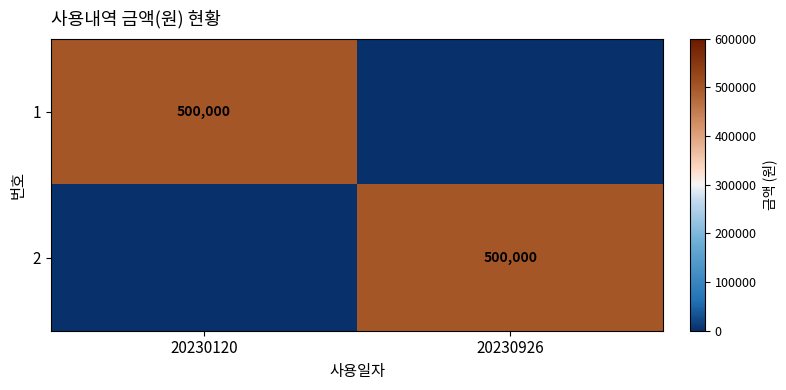

The value of 2 at 20230926 is 857110. True or false?

False